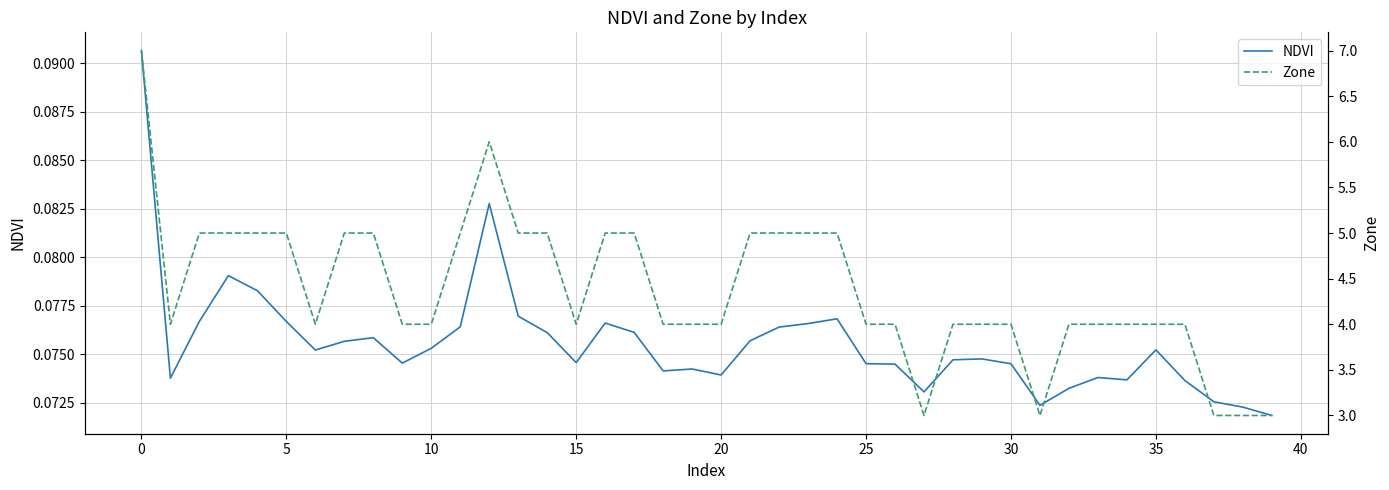

True or false: Zone has a value of 4.0 at 25.

True